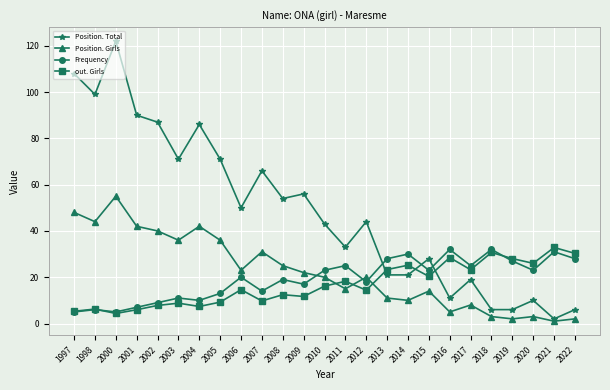

In Position. Girls, how many points are lower than both neighbors (excluding endpoints)?

8